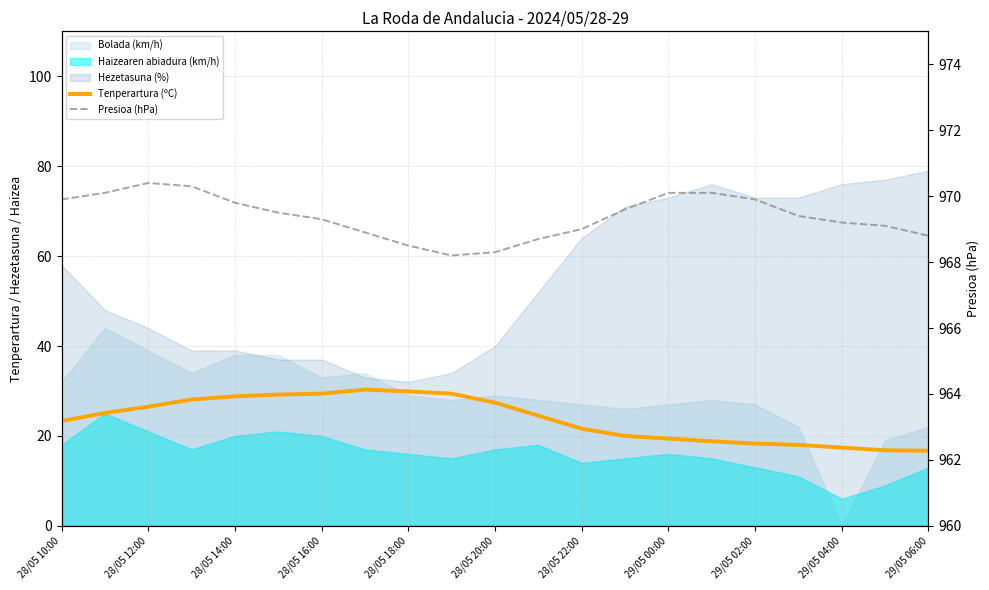

How many interior local peaks does the Tenperartura (ºC) series have?

1